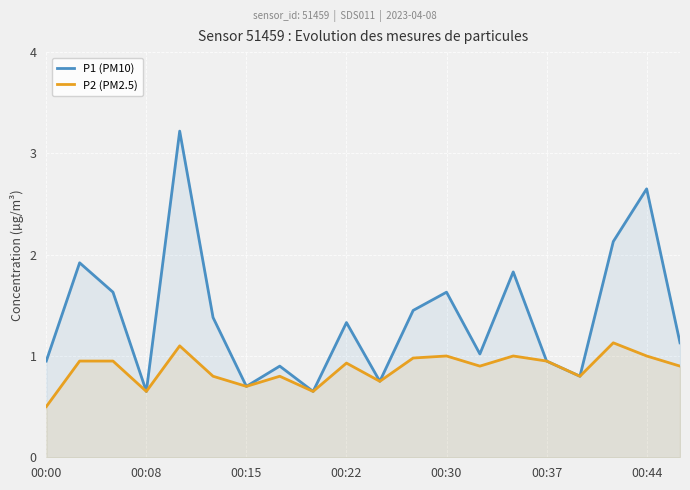

True or false: P2 (PM2.5) and P1 (PM10) cross at least once.

False